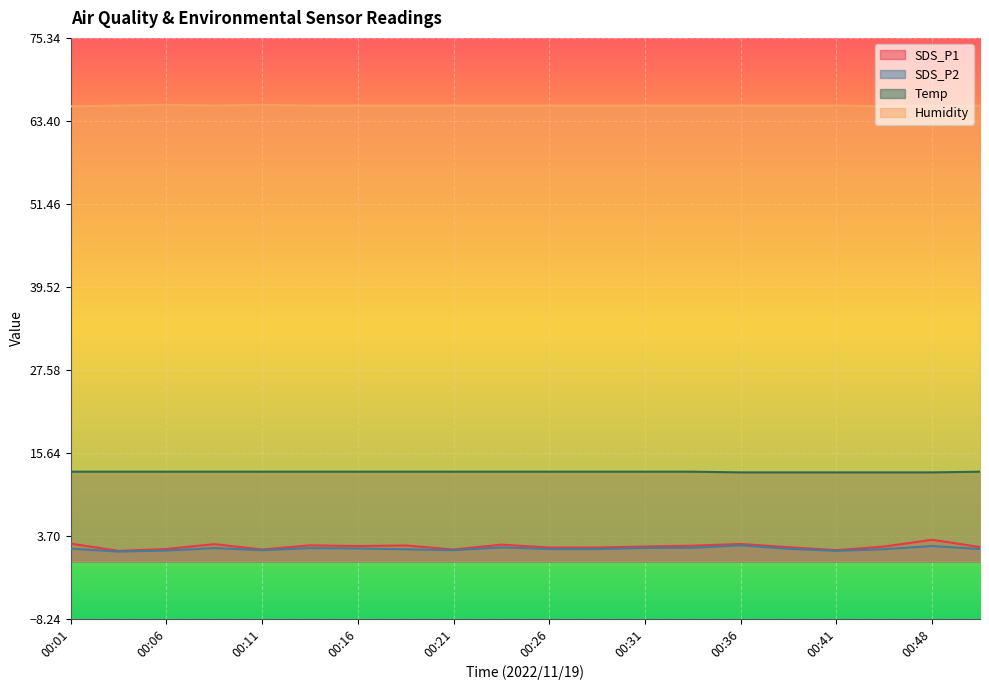

Which series has the largest total across all categories?

Humidity